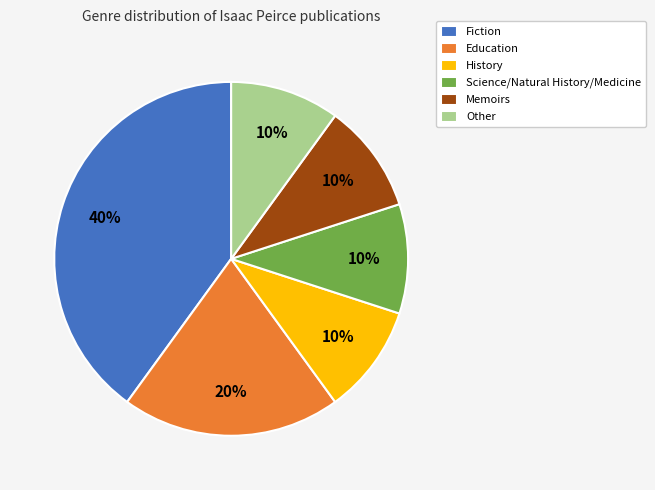

Which slice is the largest?

Fiction